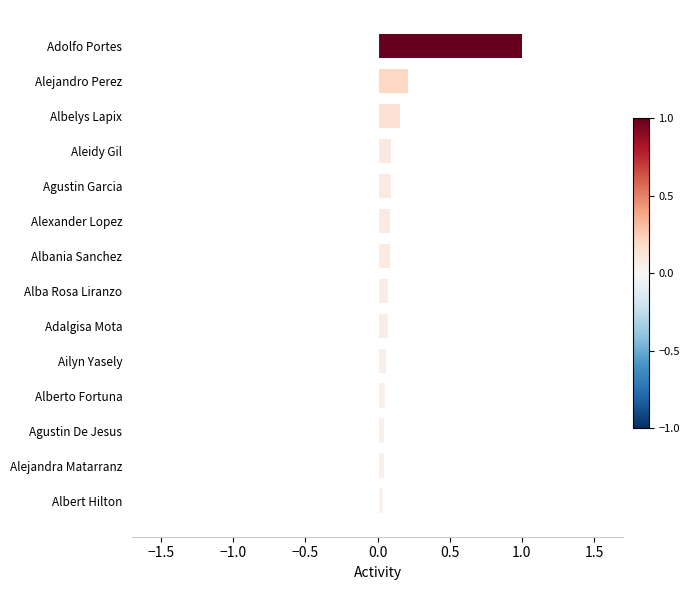

What is the difference between the maximum and minimum values?

1.0